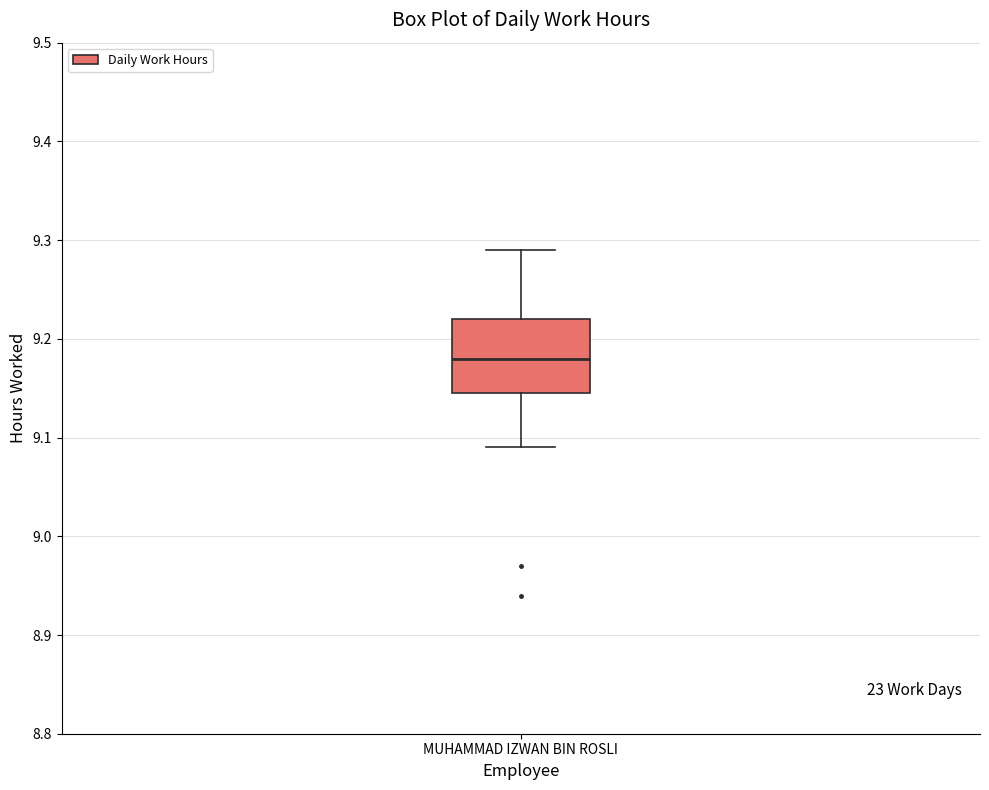

Where does the upper whisker of the box for MUHAMMAD IZWAN BIN ROSLI end on the y-axis? The values are not printed on the chart, so give them approximately, as read against the axis.

9.29